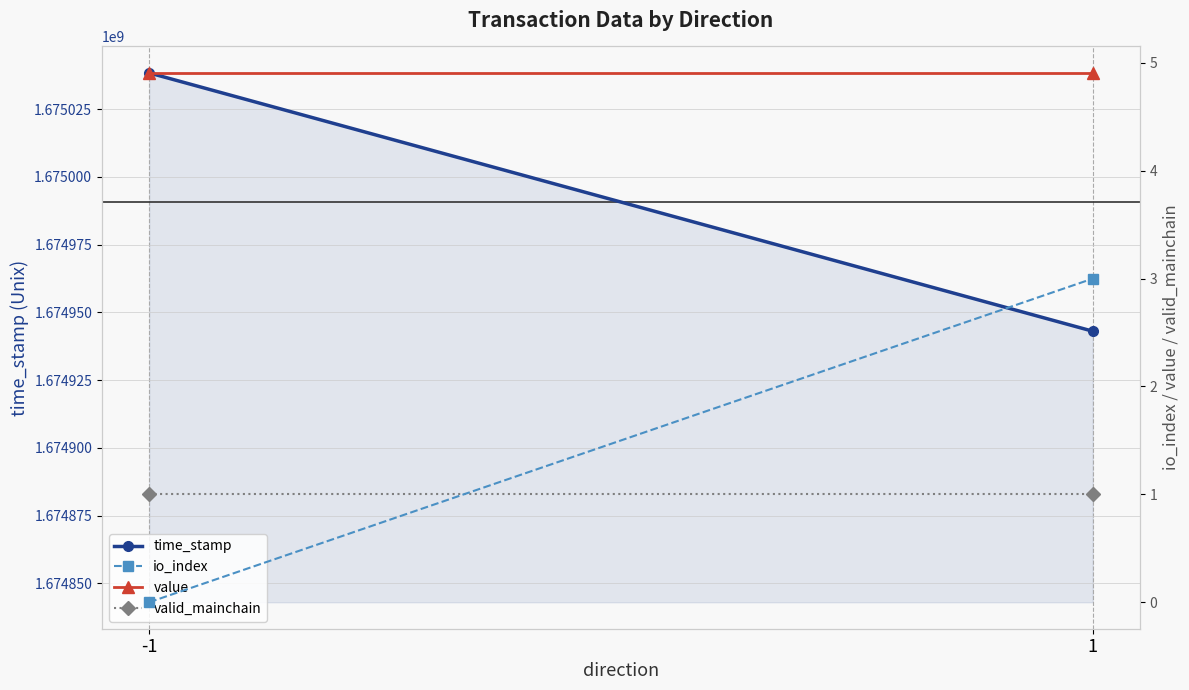

Is it true that time_stamp equals 505498685.2 at 1?

False